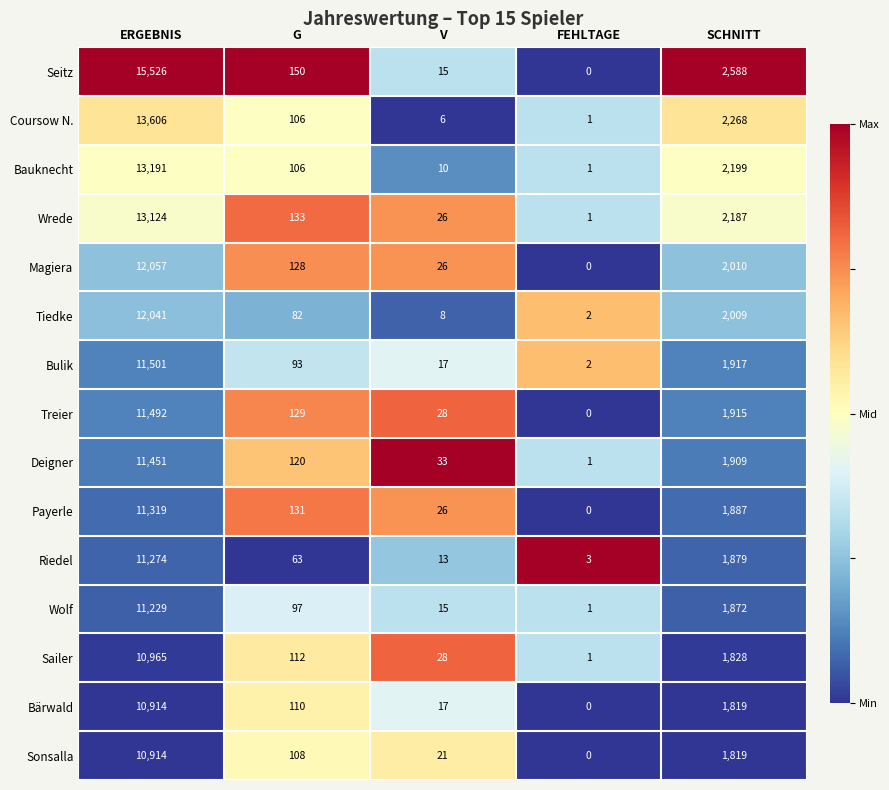

Which series has the largest total across all categories?

Seitz